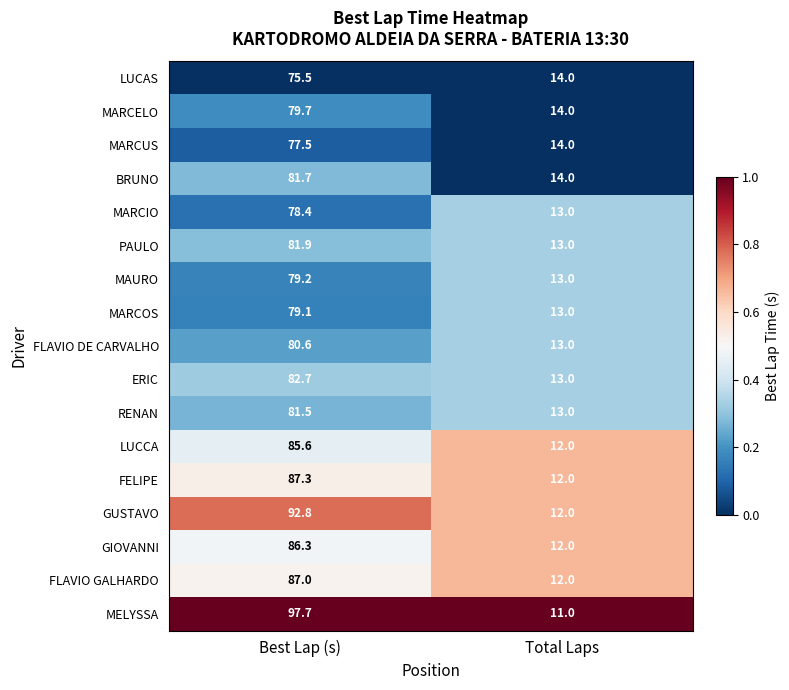

List the series in order of their peak value, highest first.

MELYSSA, GUSTAVO, FELIPE, FLAVIO GALHARDO, GIOVANNI, LUCCA, ERIC, PAULO, BRUNO, RENAN, FLAVIO DE CARVALHO, MARCELO, MAURO, MARCOS, MARCIO, MARCUS, LUCAS